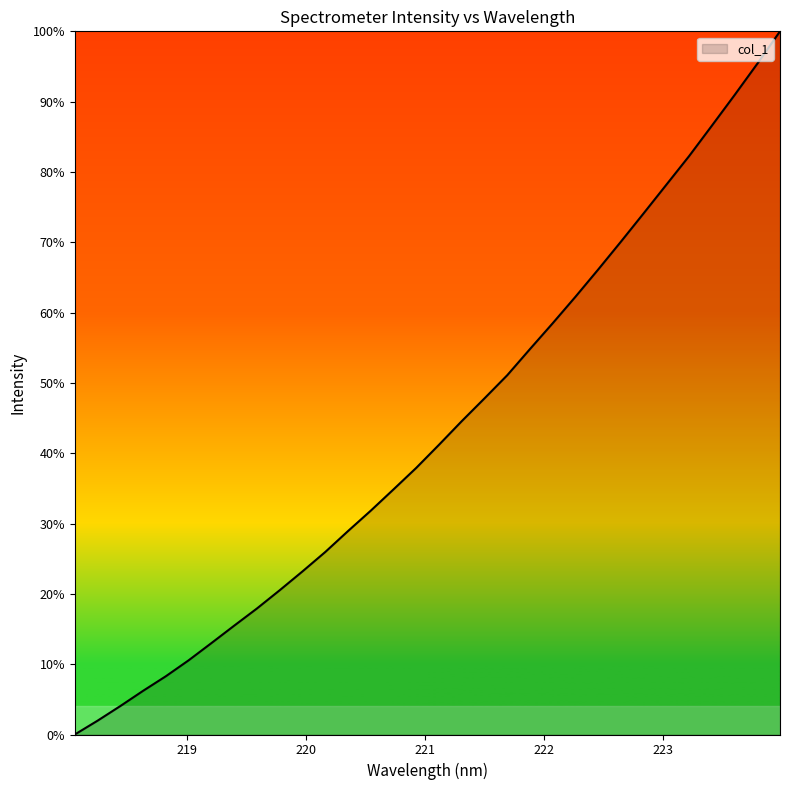

What is the greatest value displayed?

100.0